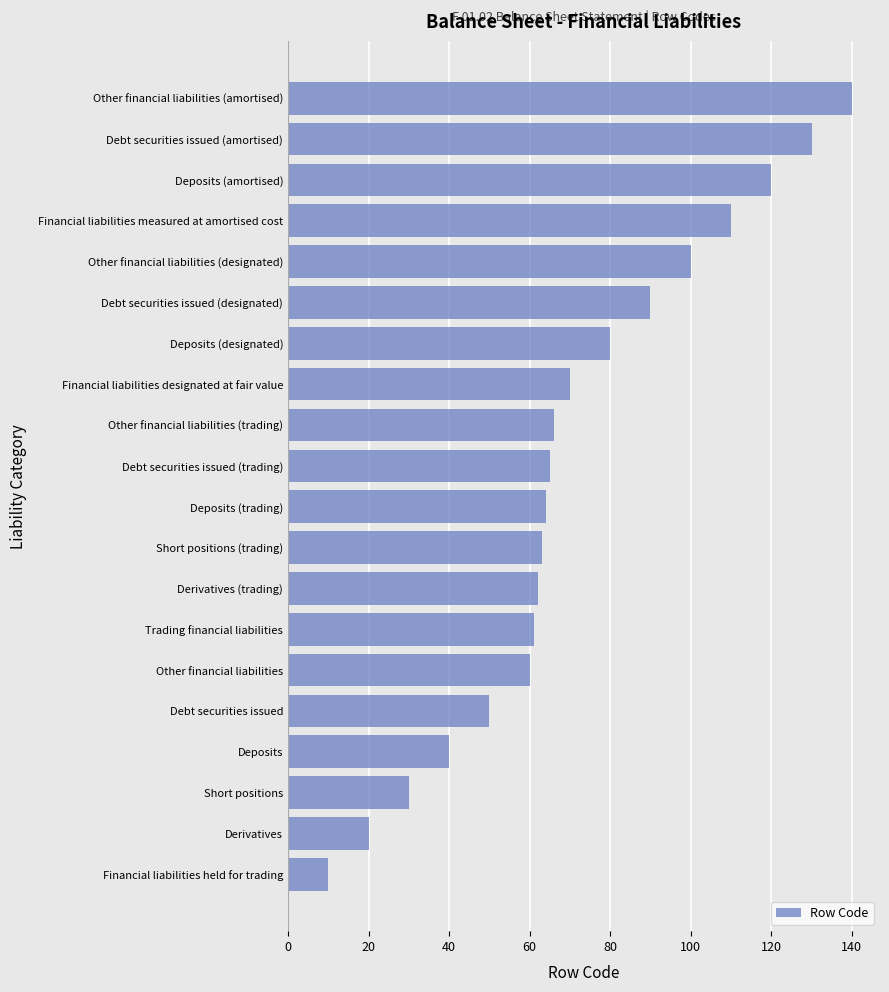

The value at Deposits is 40. True or false?

True